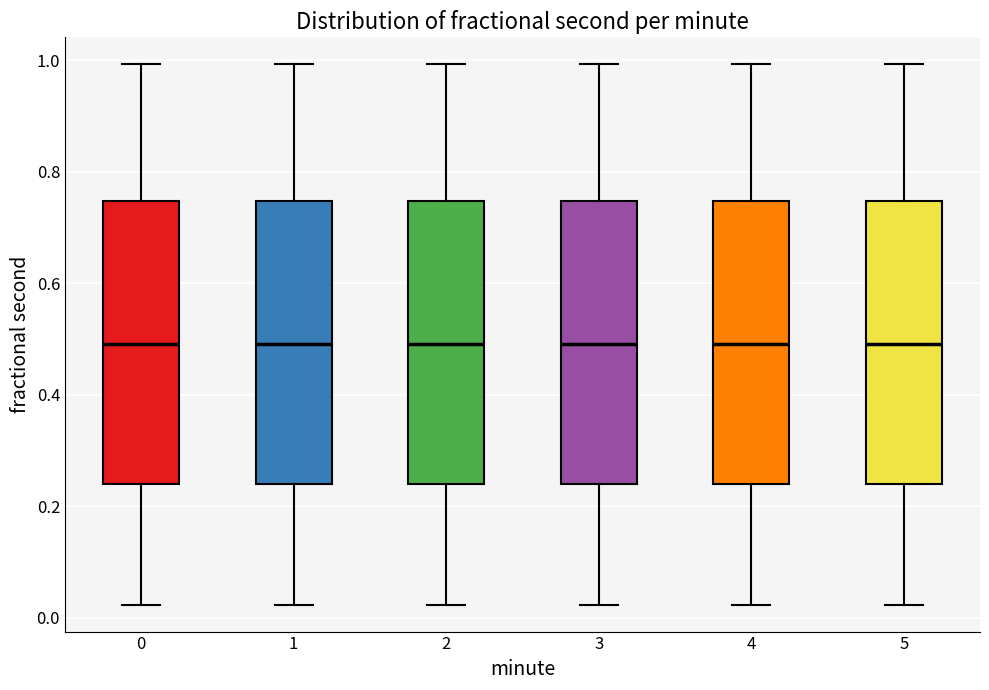

Reading left to right, transcribe this box plot: for each box, give where its median line is, the range the box spans, and where its two whiskers end, as read against the y-axis. The values are not printed on the chart, so give them approximately, as read against the axis.

0: median 0.50, box 0.24 to 0.74, whiskers 0.02 to 1.00
1: median 0.50, box 0.24 to 0.74, whiskers 0.02 to 1.00
2: median 0.50, box 0.24 to 0.74, whiskers 0.02 to 1.00
3: median 0.50, box 0.24 to 0.74, whiskers 0.02 to 1.00
4: median 0.50, box 0.24 to 0.74, whiskers 0.02 to 1.00
5: median 0.50, box 0.24 to 0.74, whiskers 0.02 to 1.00